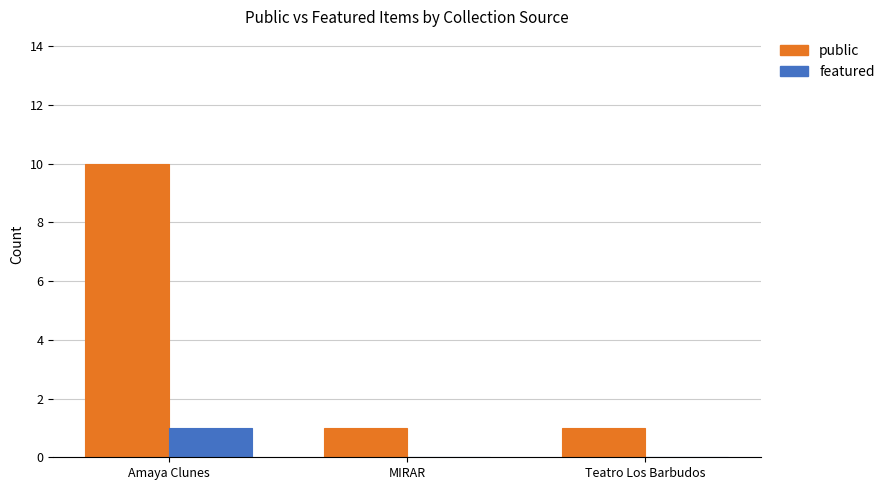

At which category is the sum across all series the highest?

Amaya Clunes